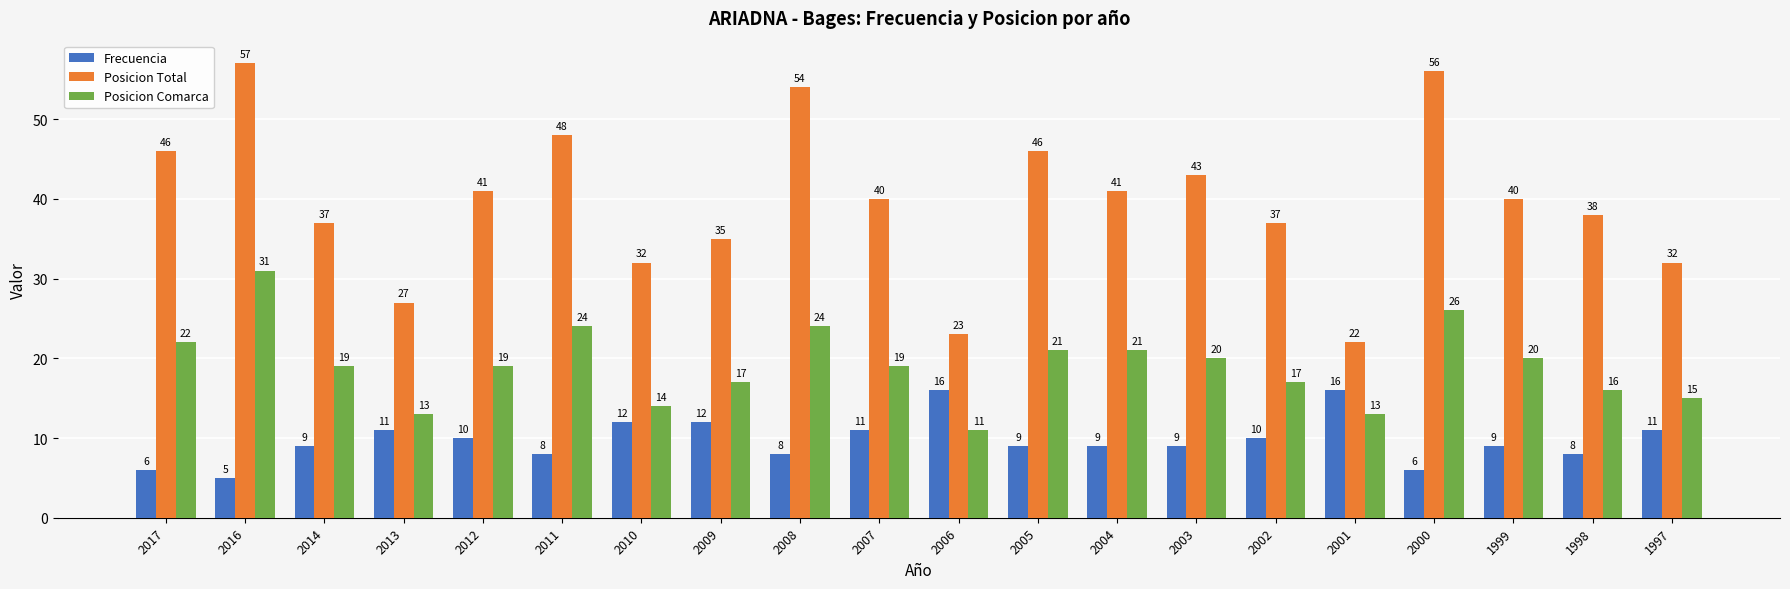

What is the difference between the maximum and minimum values in the Posicion Comarca series?

20